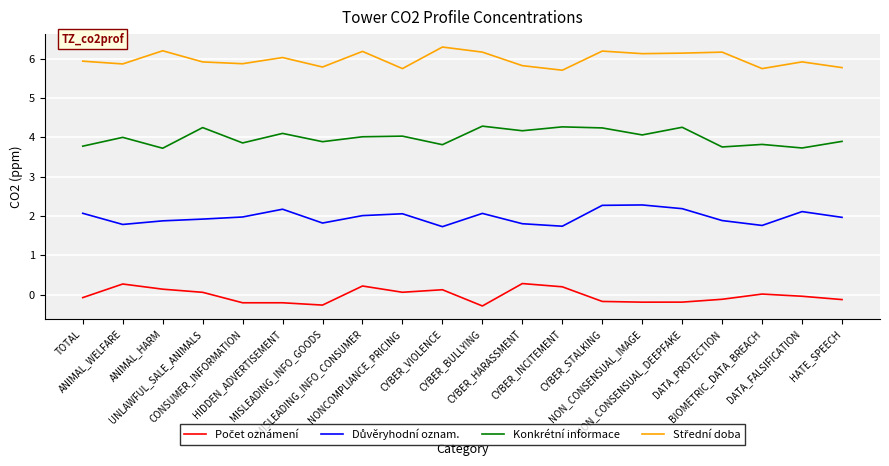

What is the minimum value for Konkrétní informace?

3.7